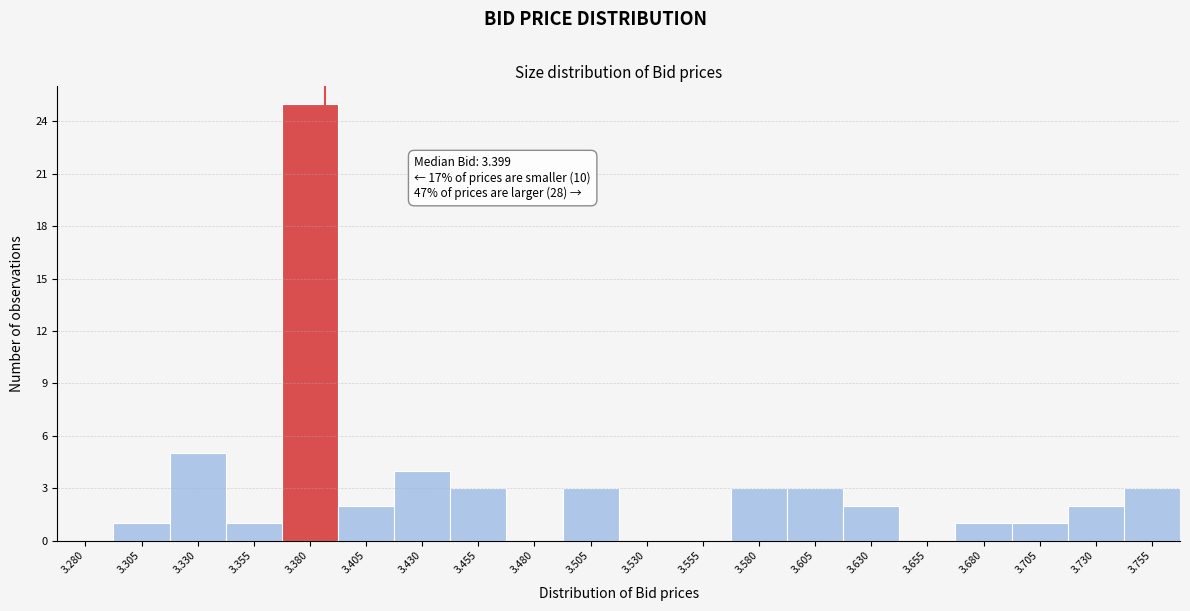

Reading left to right, extract all data points from this chart.

3.280=0	3.305=1	3.330=5	3.355=1	3.380=25	3.405=2	3.430=4	3.455=3	3.480=0	3.505=3	3.530=0	3.555=0	3.580=3	3.605=3	3.630=2	3.655=0	3.680=1	3.705=1	3.730=2	3.755=3